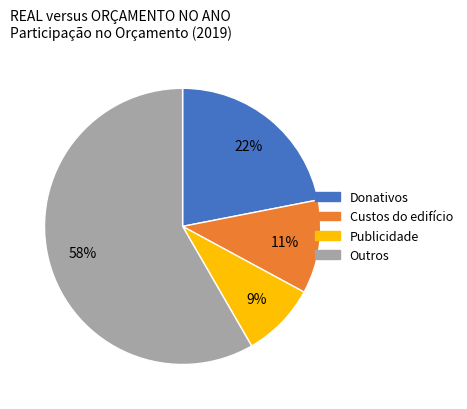

To the nearest percent, what is the average slice percentage?

25%